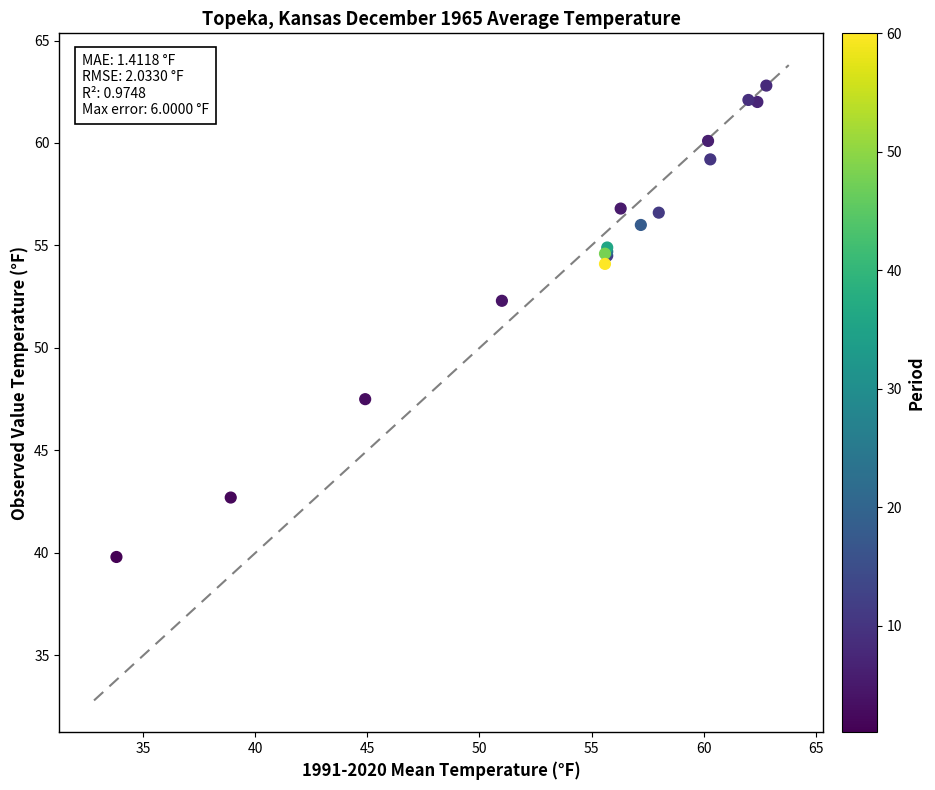

What Y value in the scatter plot is closest to 51?

52.3